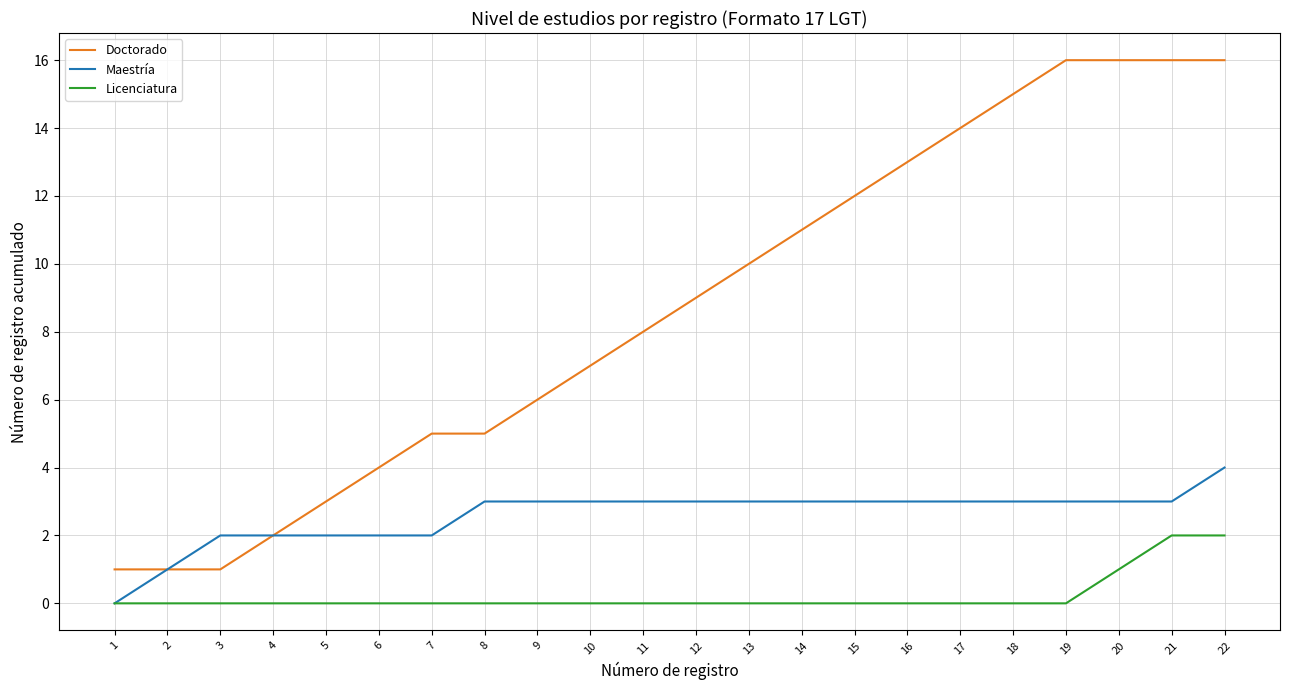

What are all the series names shown in the legend?

Doctorado, Maestría, Licenciatura